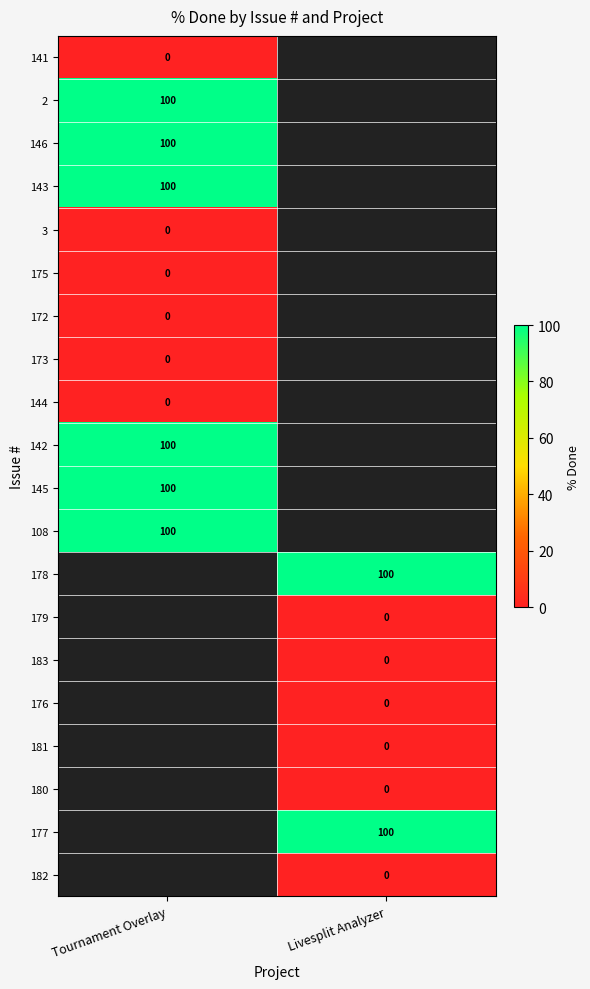

True or false: 146 has a value of 100 at Tournament Overlay.

True